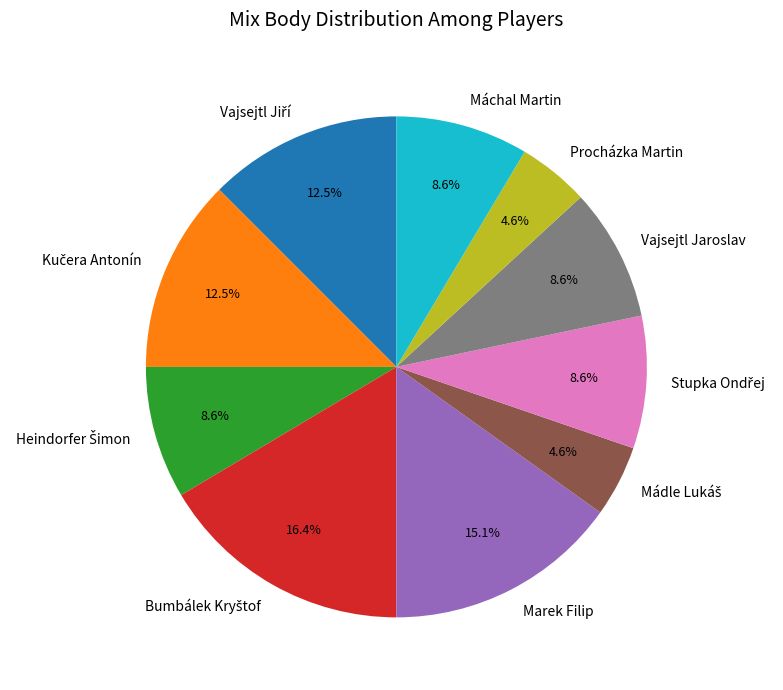

How many segments does this pie chart have?

10